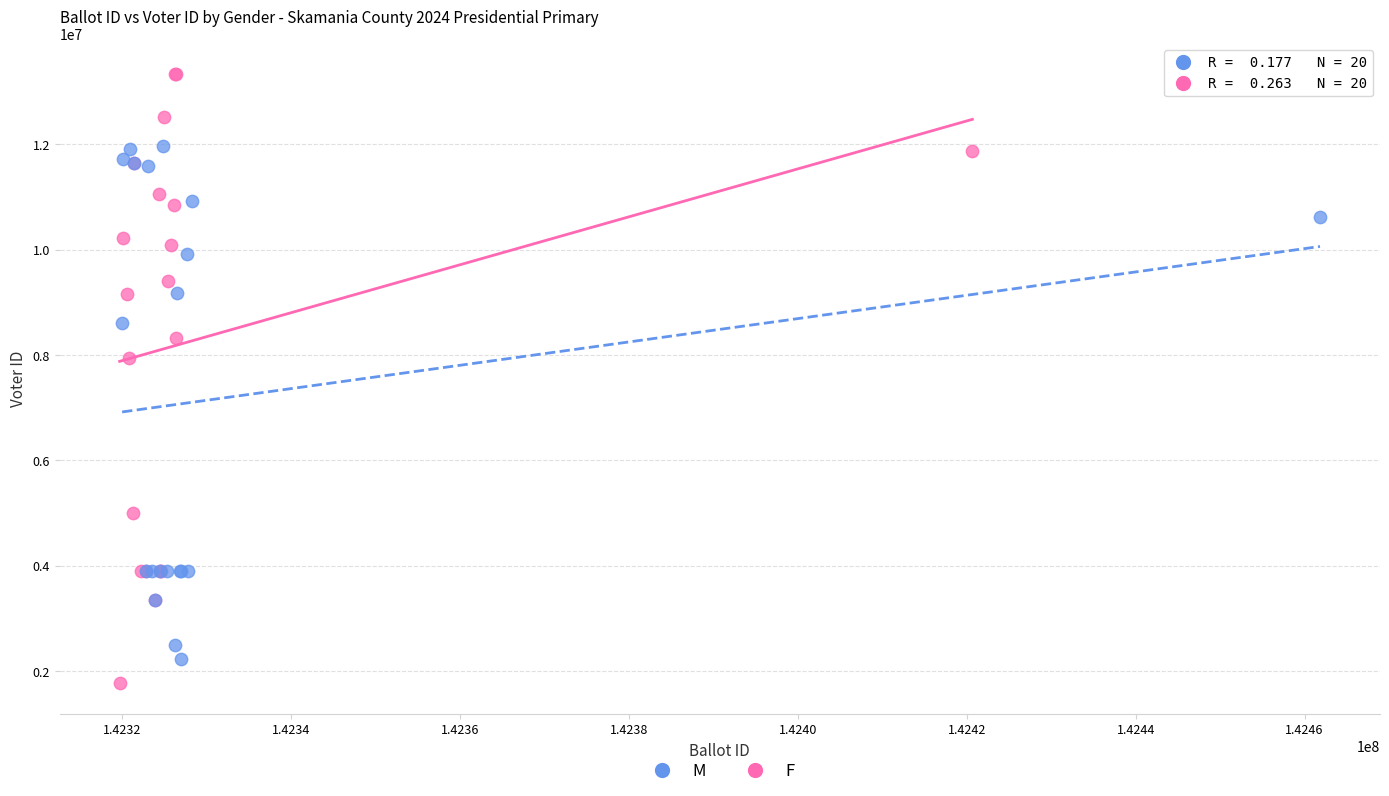

Which series has the widest spread of Y values?

F